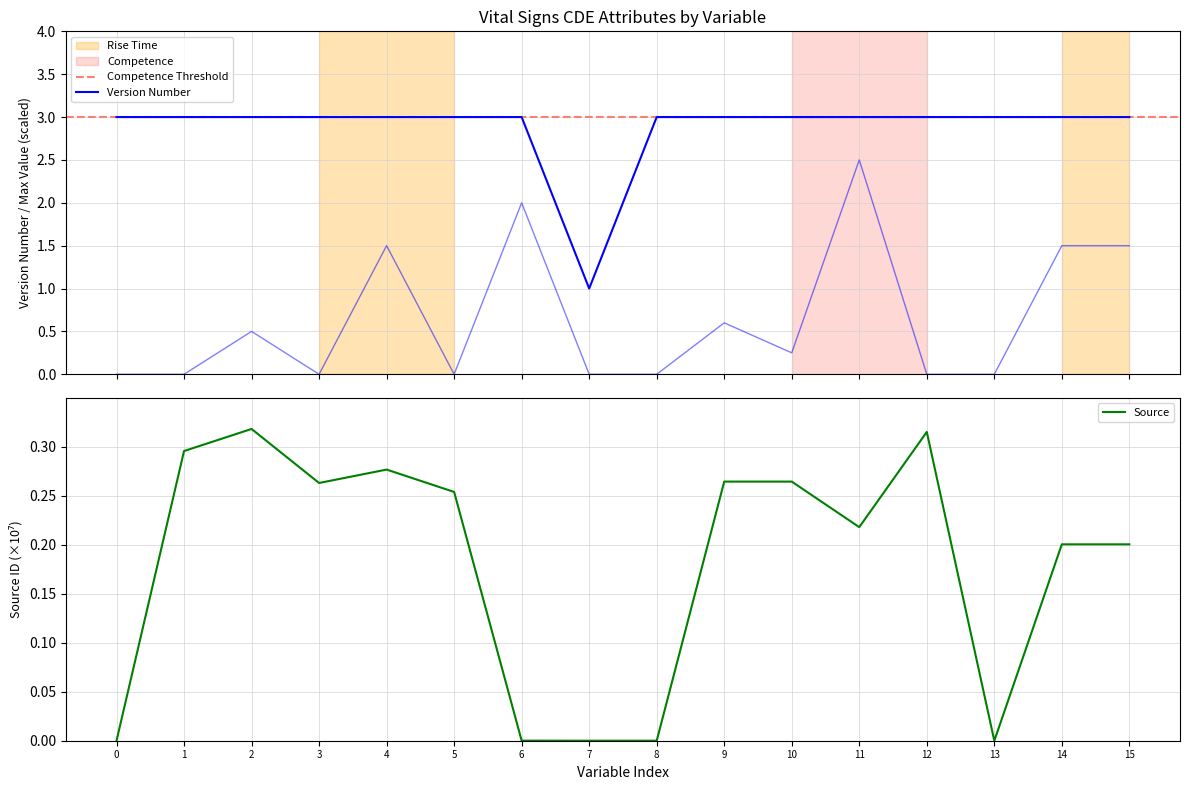

True or false: Source has a value of 0.4 at 10.

False